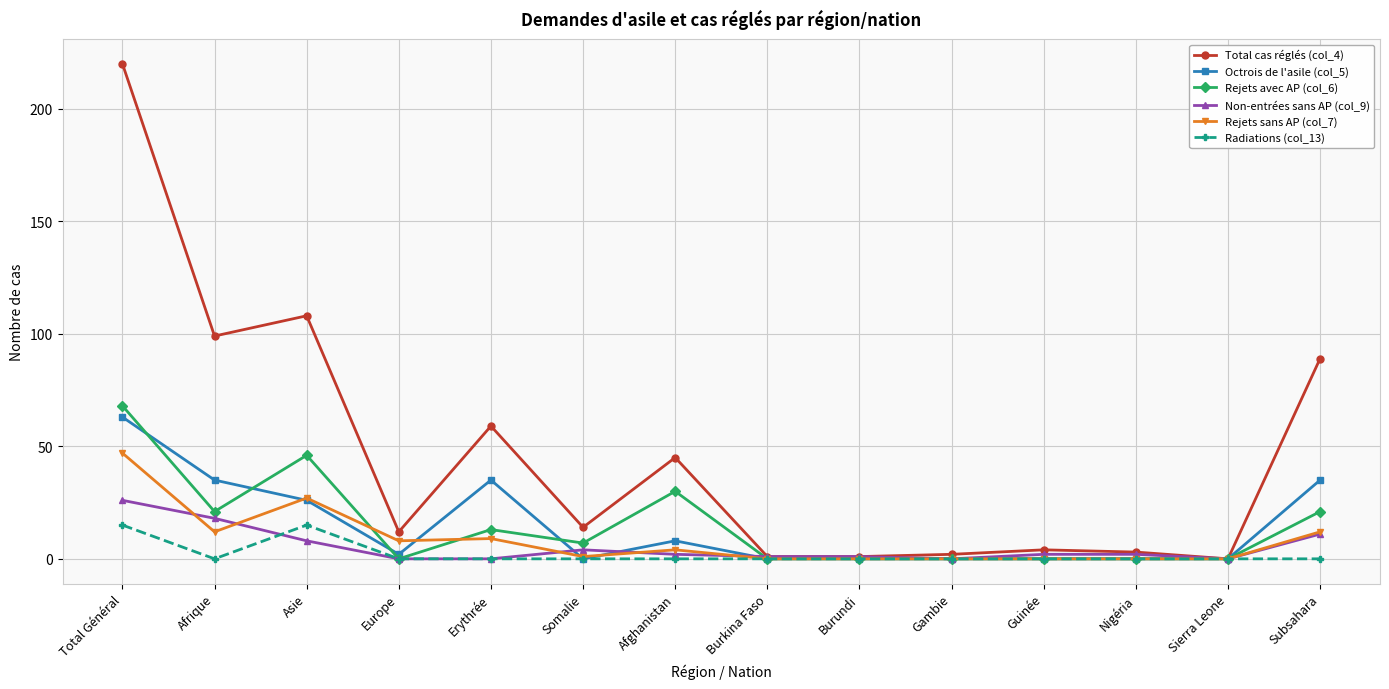

Between Sierra Leone and Subsahara, which series saw the biggest shift?

Total cas réglés (col_4)